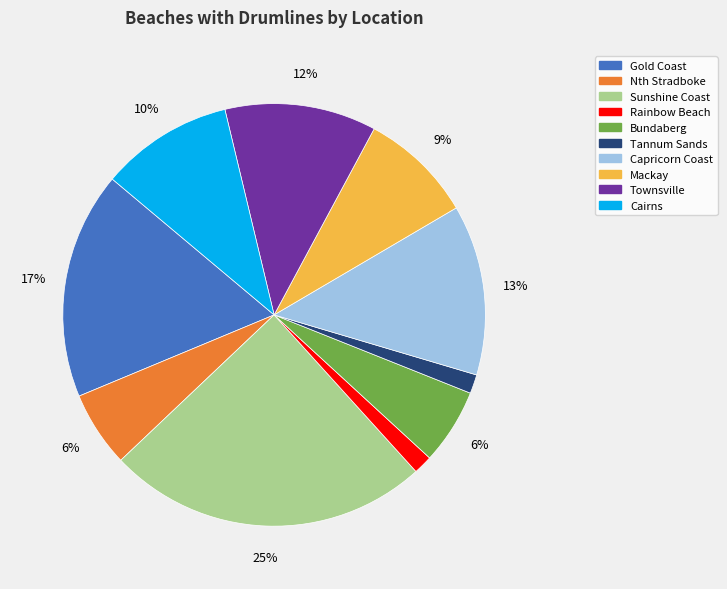

Is the sum of Gold Coast and Capricorn Coast greater than half?

No